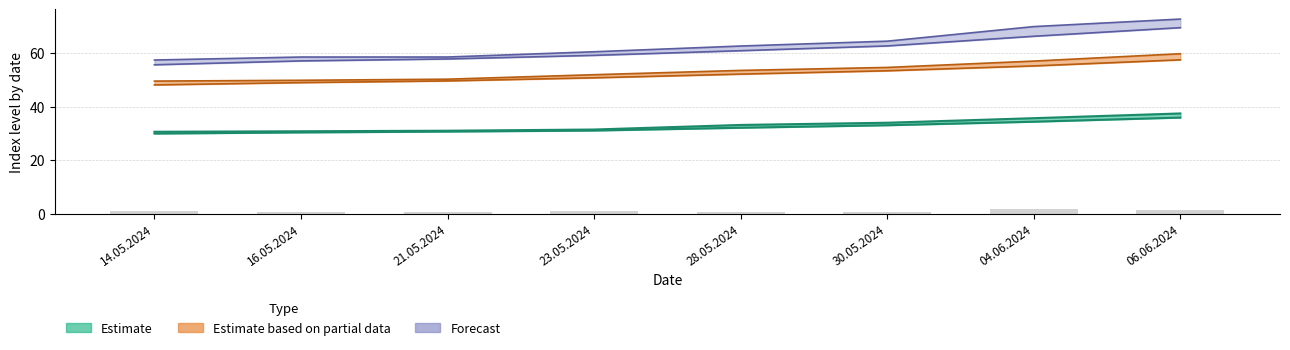

The 1100 series shows 22.7 at 06.06.2024. True or false?

False